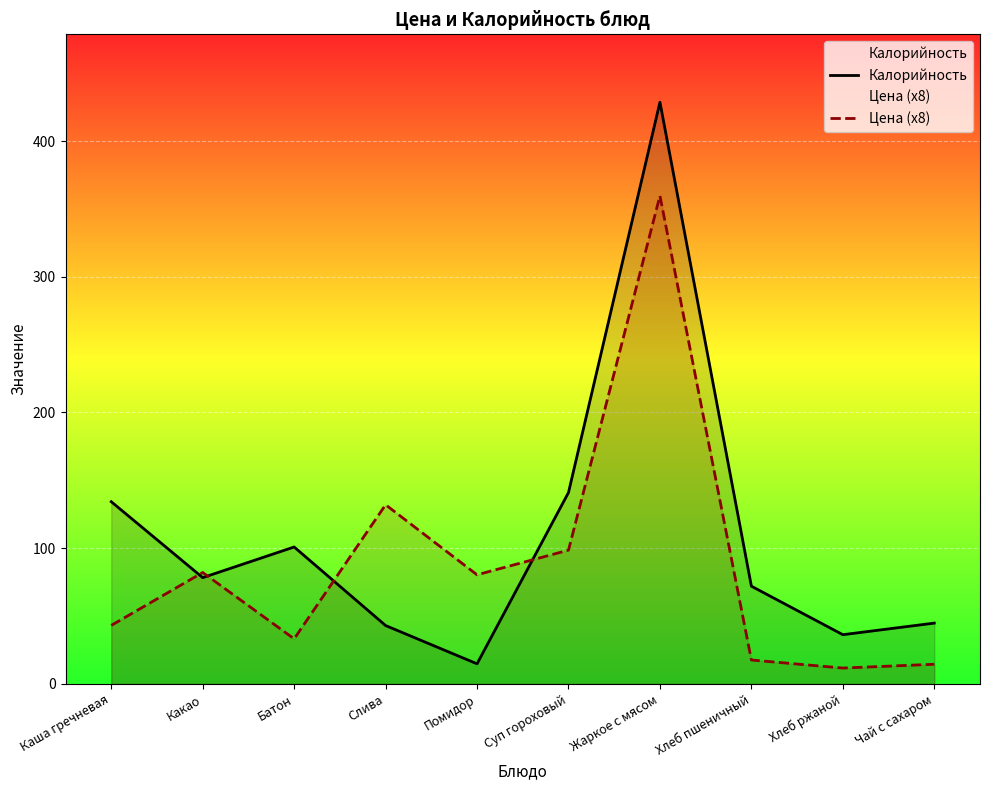

At which category does the chart reach its minimum across all series?

Хлеб ржаной